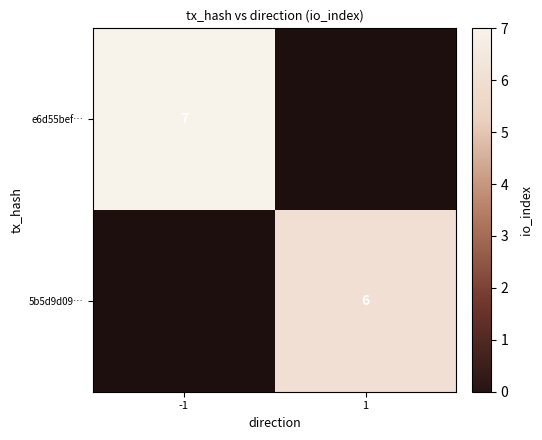

The value of 5b5d9d09… at 1 is 6. True or false?

True